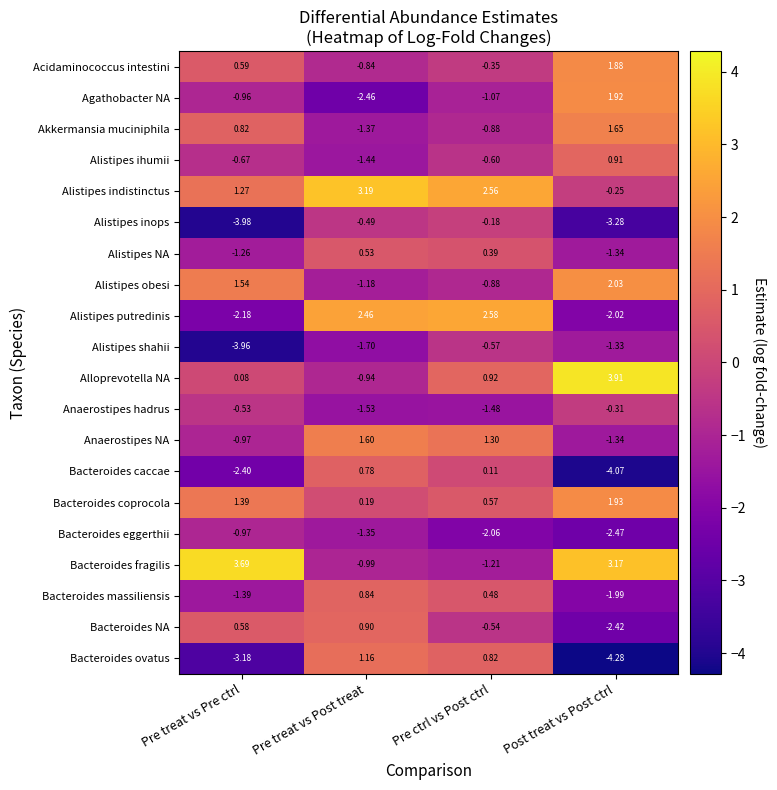

Which category has the highest value in the Alloprevotella NA series?

Post treat vs Post ctrl